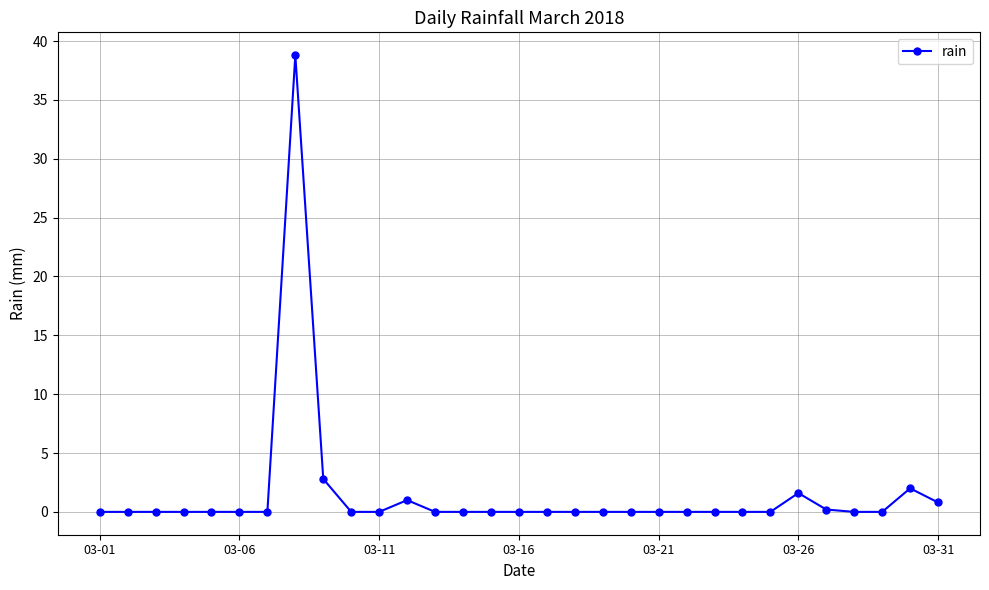

What is the difference between the maximum and second lowest values?

38.8